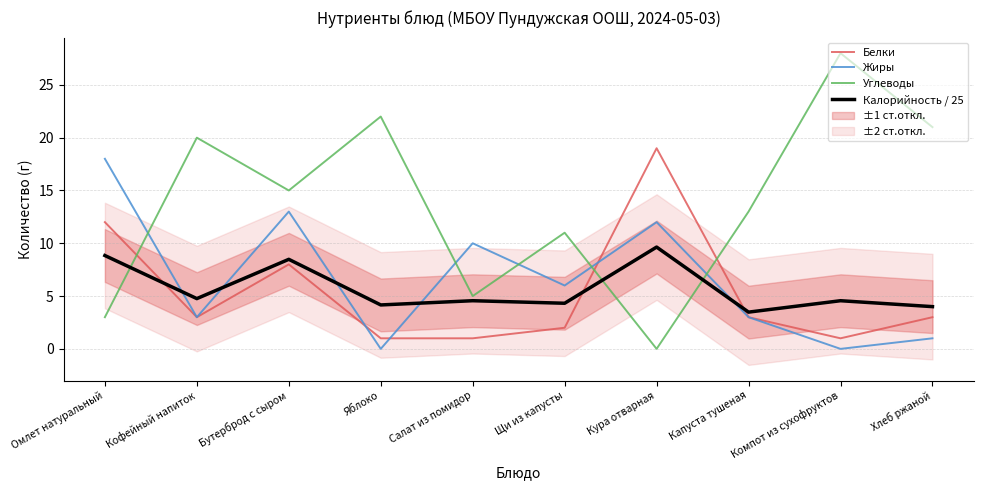

At which category does Углеводы reach its first local valley?

Бутерброд с сыром